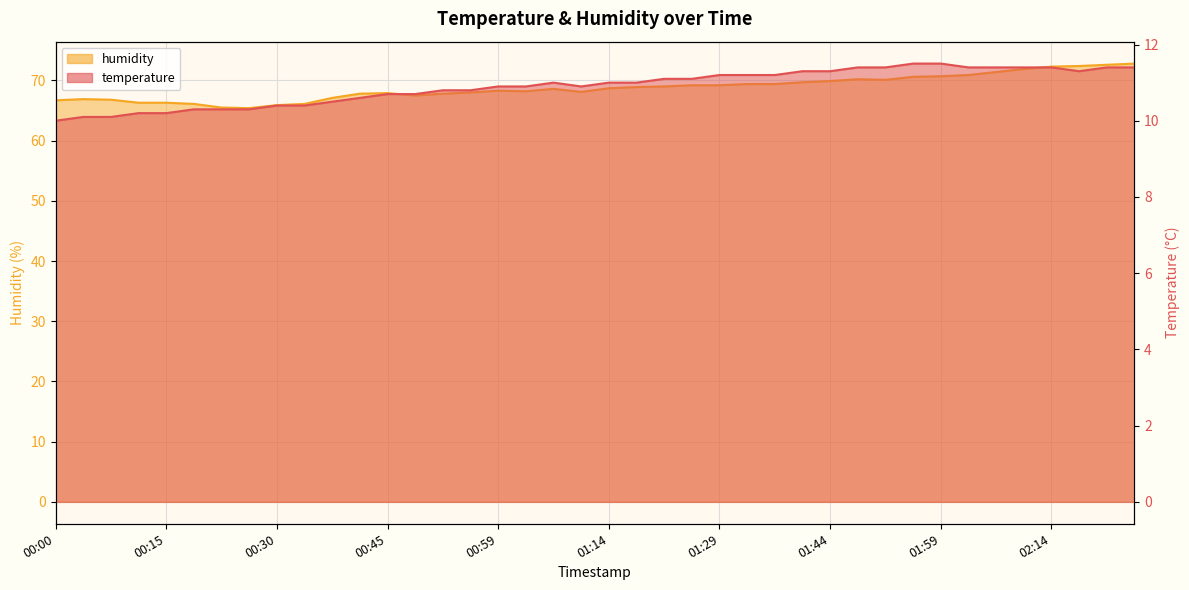

What is the difference between the temperature values at 00:30 and 01:44?

0.9